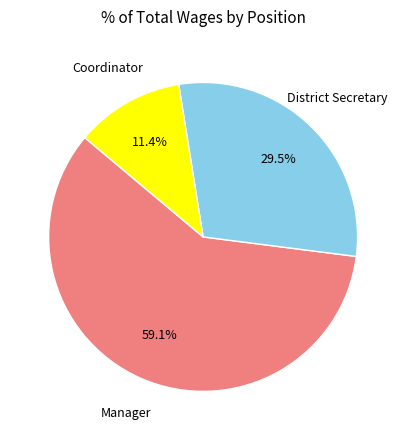

Approximately how many times larger is the value at Manager compared to Coordinator?

5.2